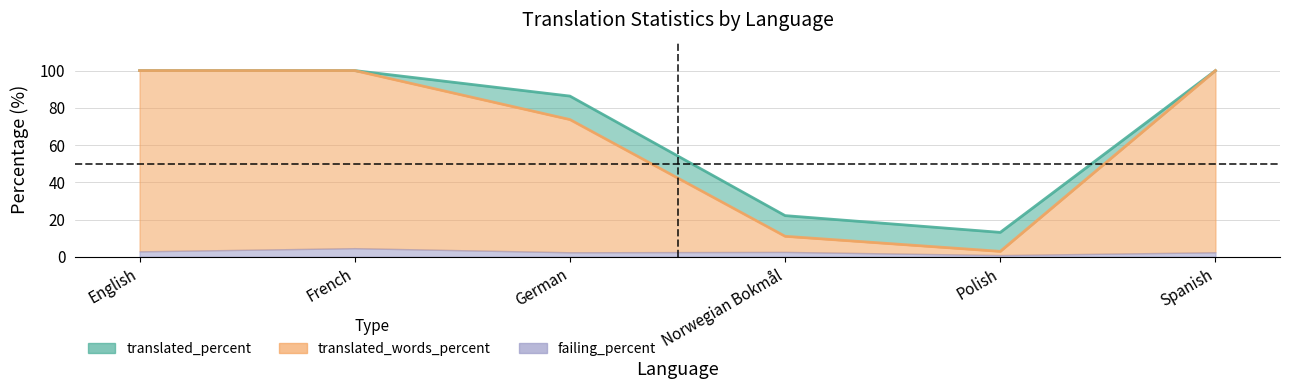

Is the value of translated_percent at English greater than the value of translated_words_percent at Spanish?

No